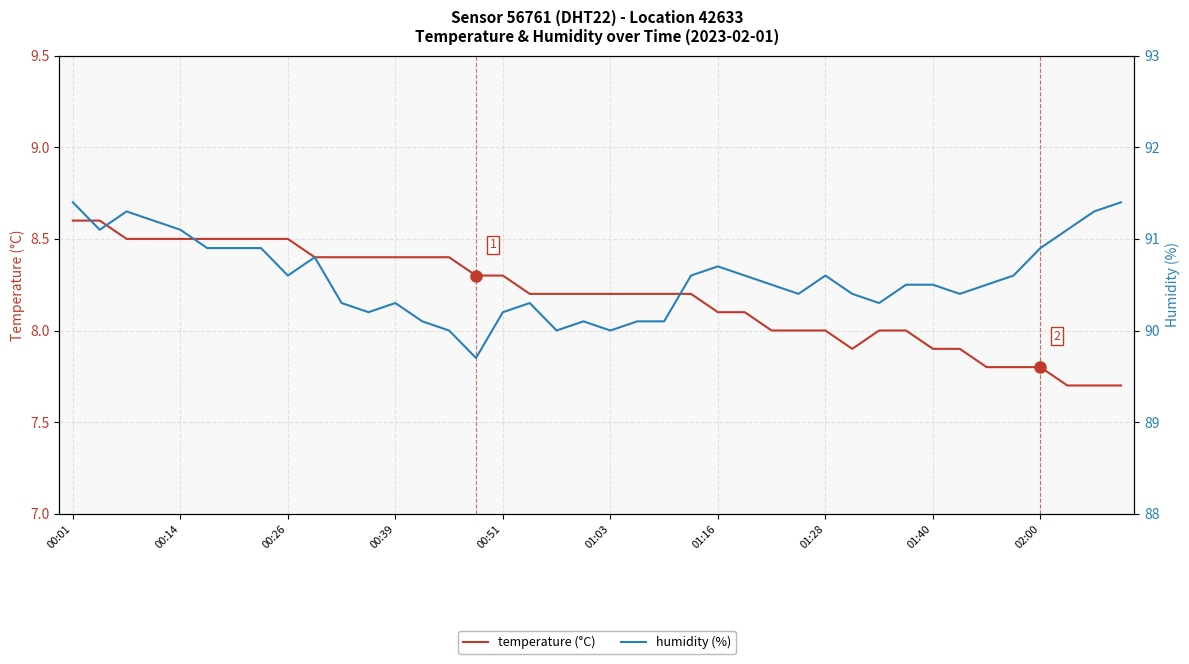

Is the value of temperature at 01:16 greater than the value of humidity at 17?

No